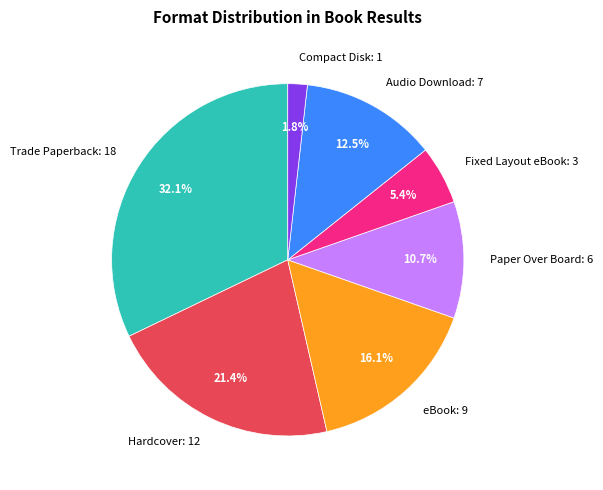

Combined, do Audio Download and Hardcover account for over 50%?

No